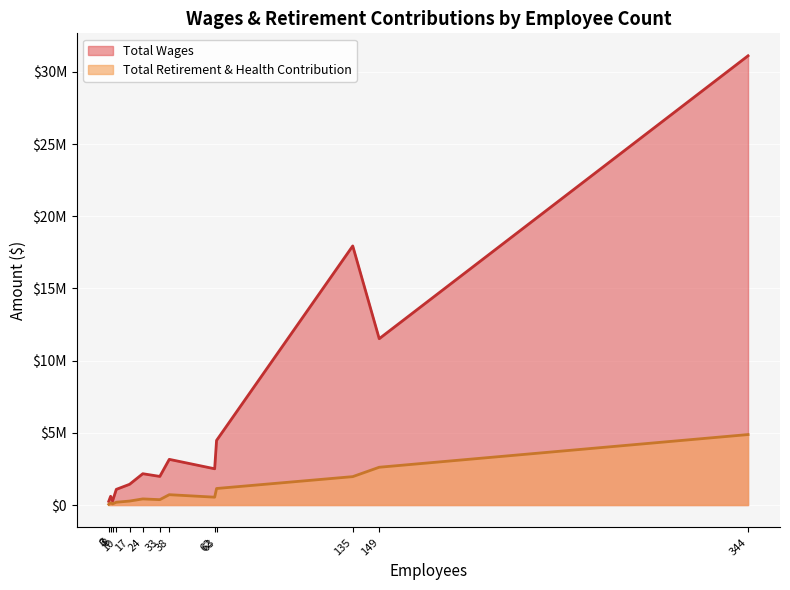

What are all the series names shown in the legend?

Total Wages, Total Retirement & Health Contribution